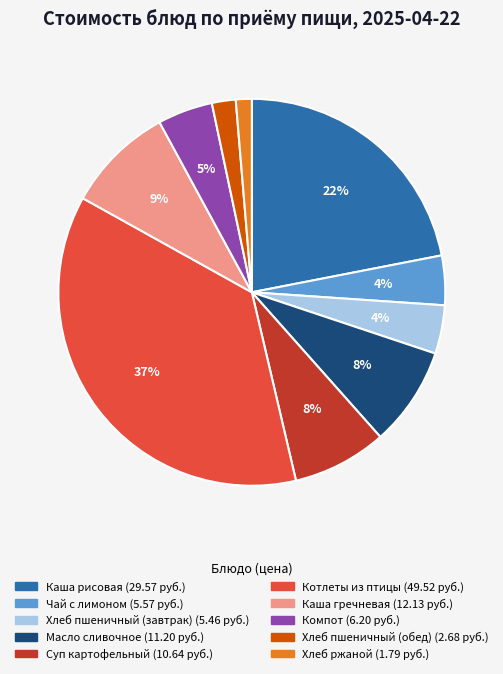

How many segments does this pie chart have?

10